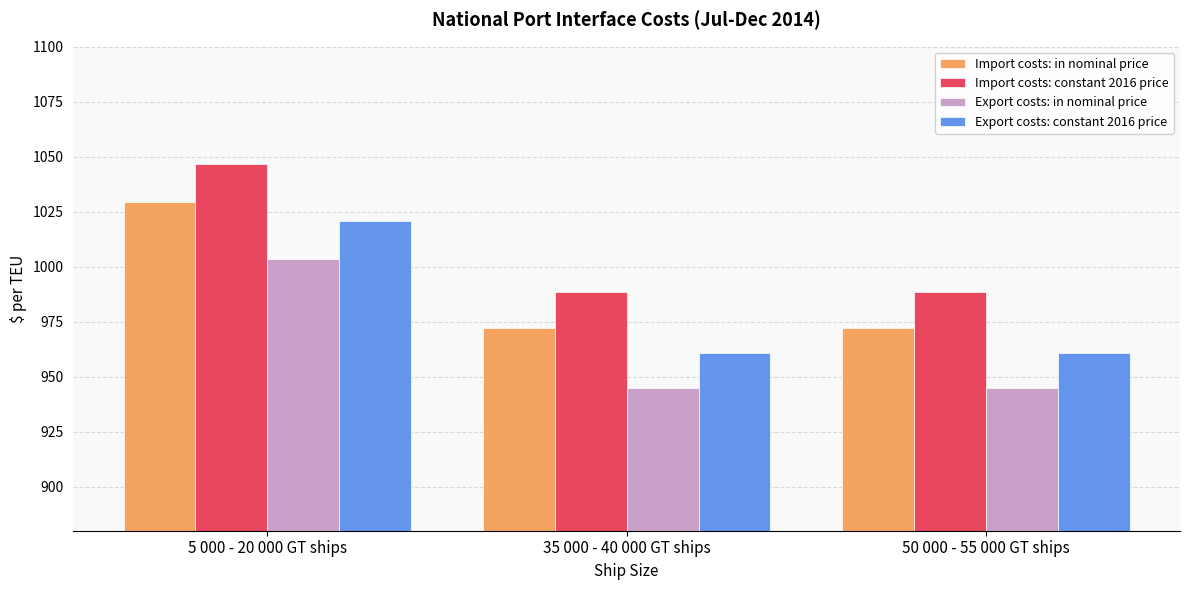

What are all the series names shown in the legend?

Import costs: in nominal price, Import costs: constant 2016 price, Export costs: in nominal price, Export costs: constant 2016 price